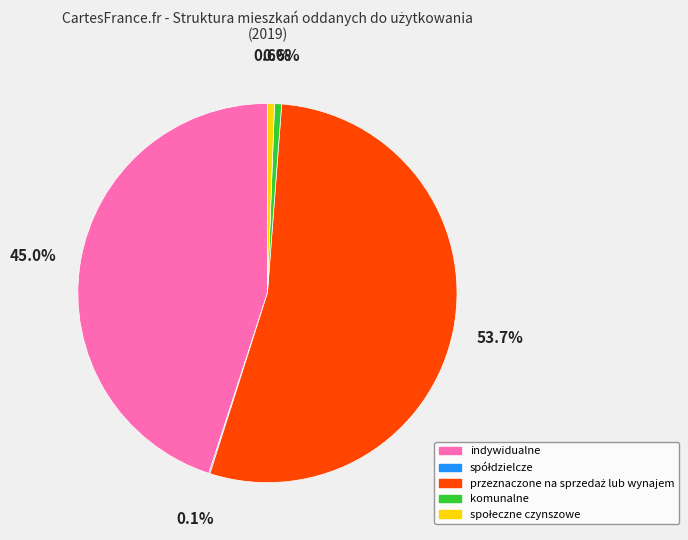

Does any single category account for the majority?

Yes